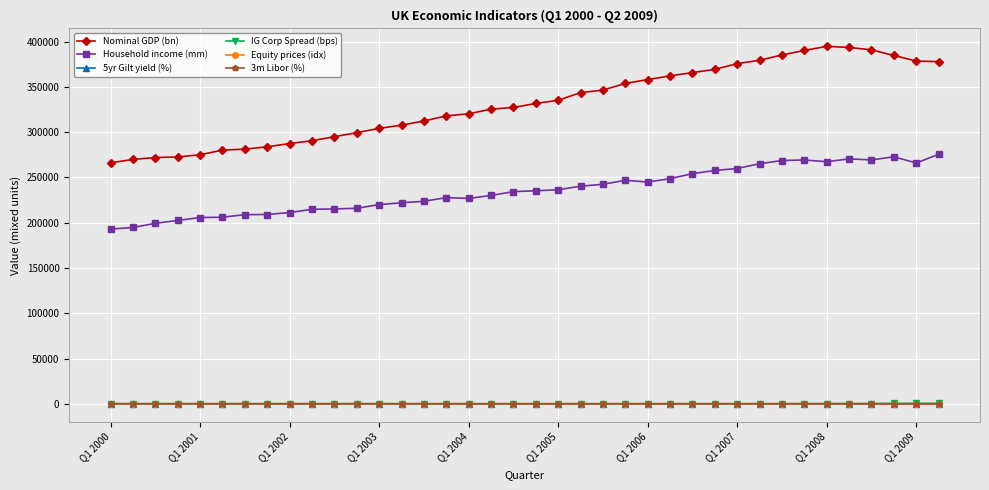

Which series has the largest total across all categories?

Nominal GDP (bn)